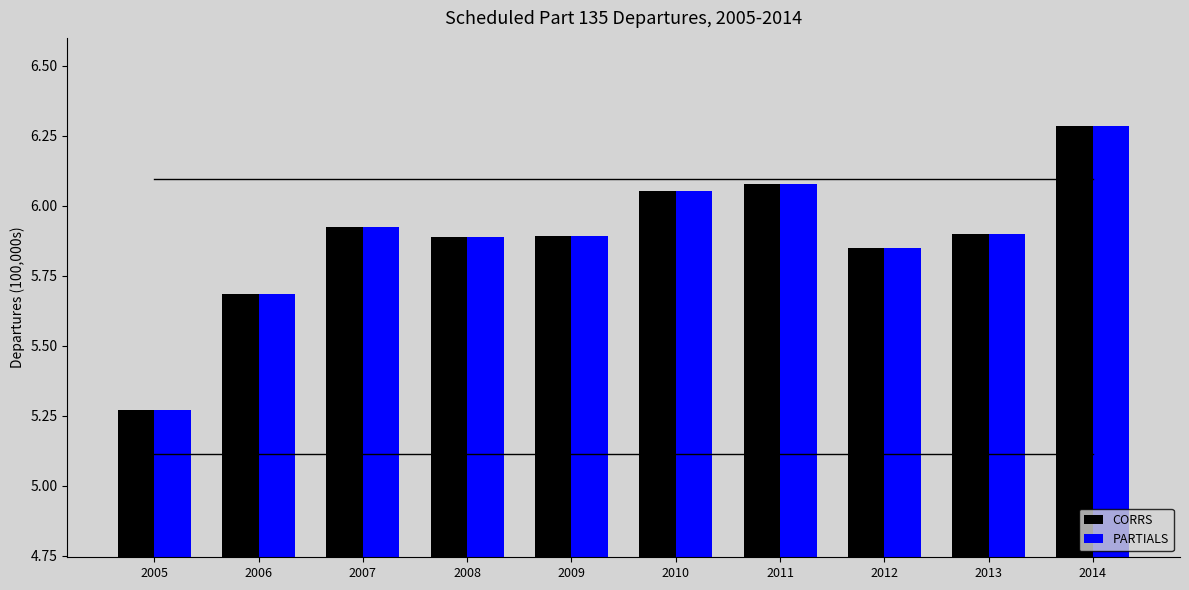

Which label corresponds to the largest value in the chart?

2014